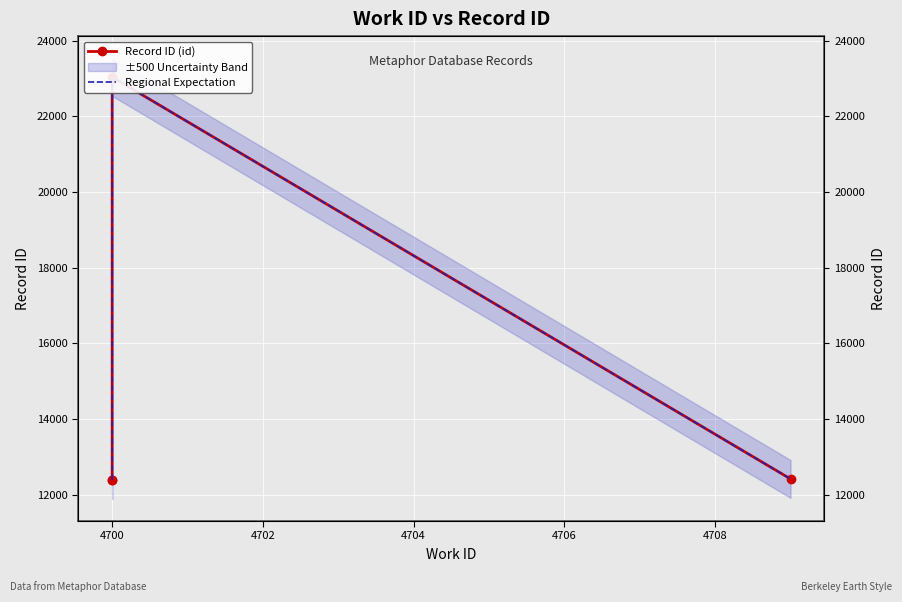

True or false: Record ID (id) and Regional Expectation intersect in this chart.

False